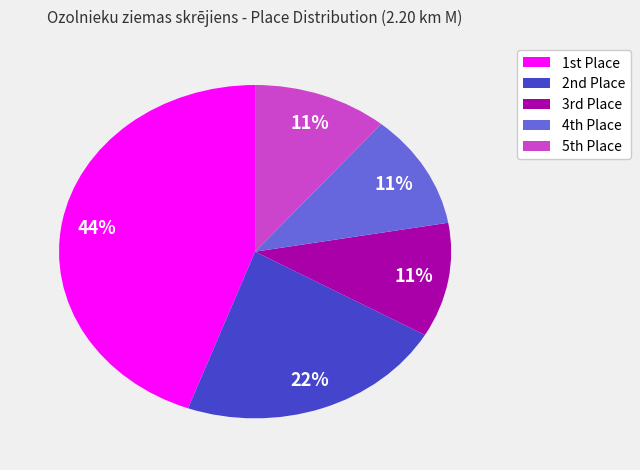

To the nearest percent, what is the difference between the largest and smallest slice percentages?

33%